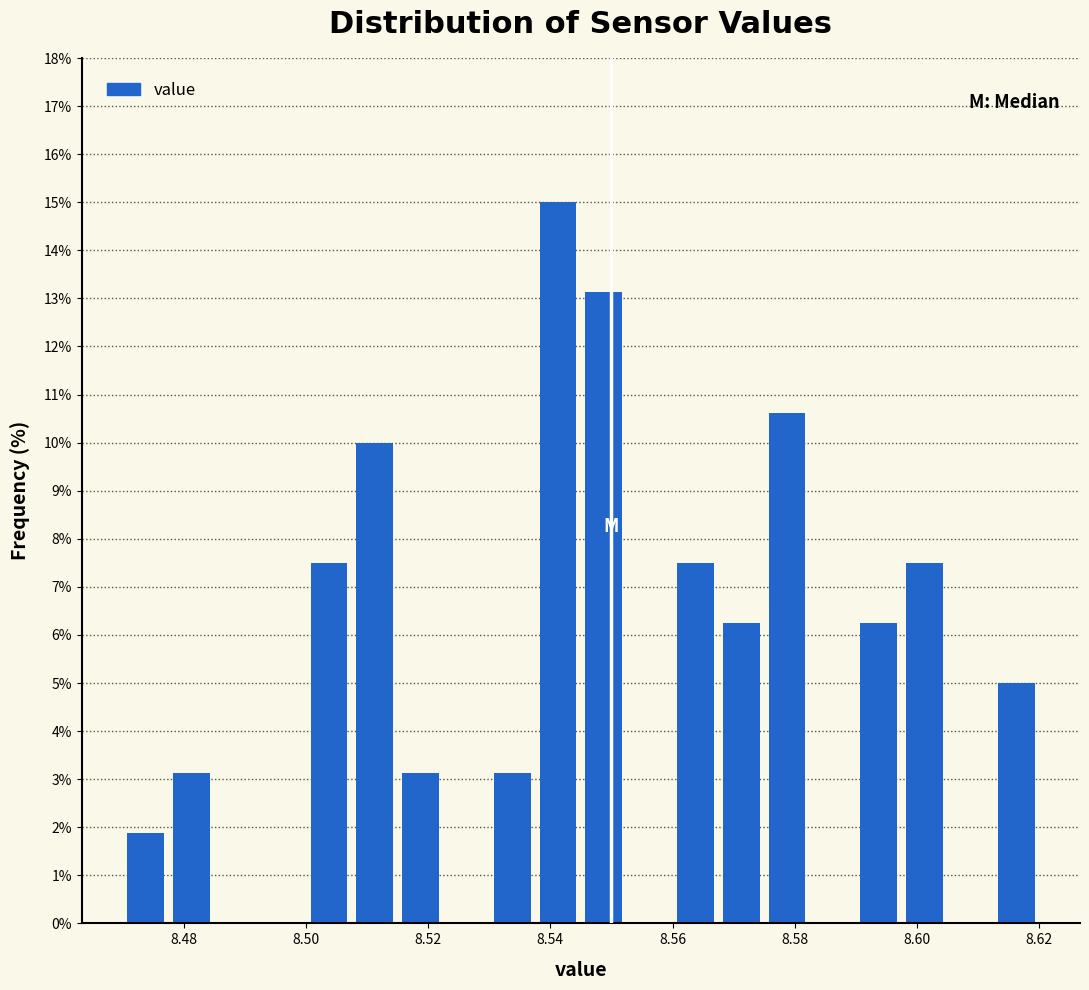

Around what value on the x-axis is the tallest bar? Give the approximate position of its centre, as read against the axis.

8.542